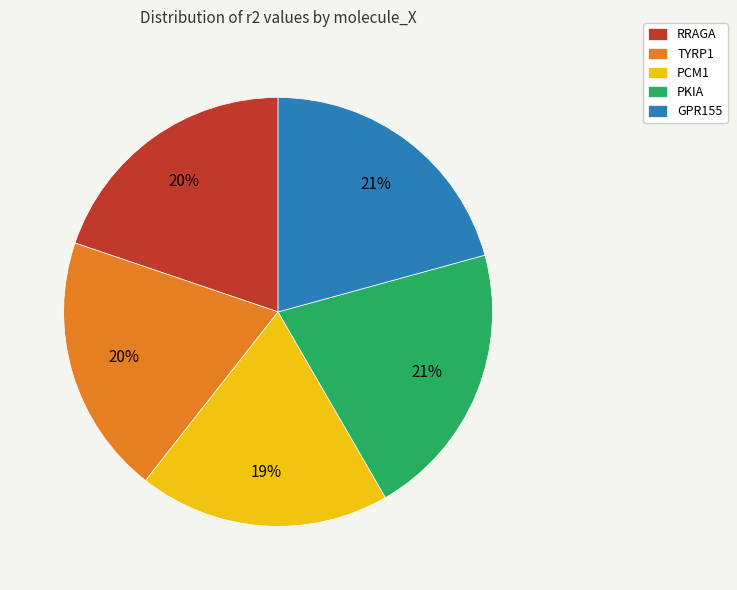

To the nearest percent, what is the combined percentage of PCM1 and PKIA?

40%